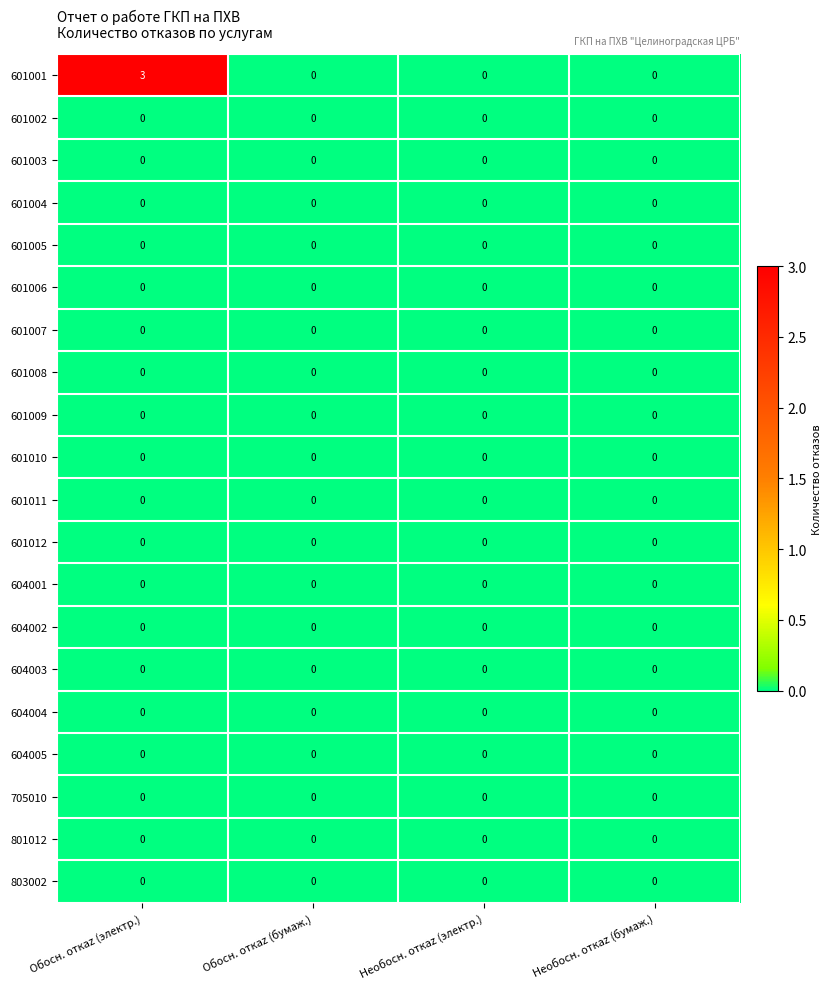

At how many categories does at least one series exceed 2?

1